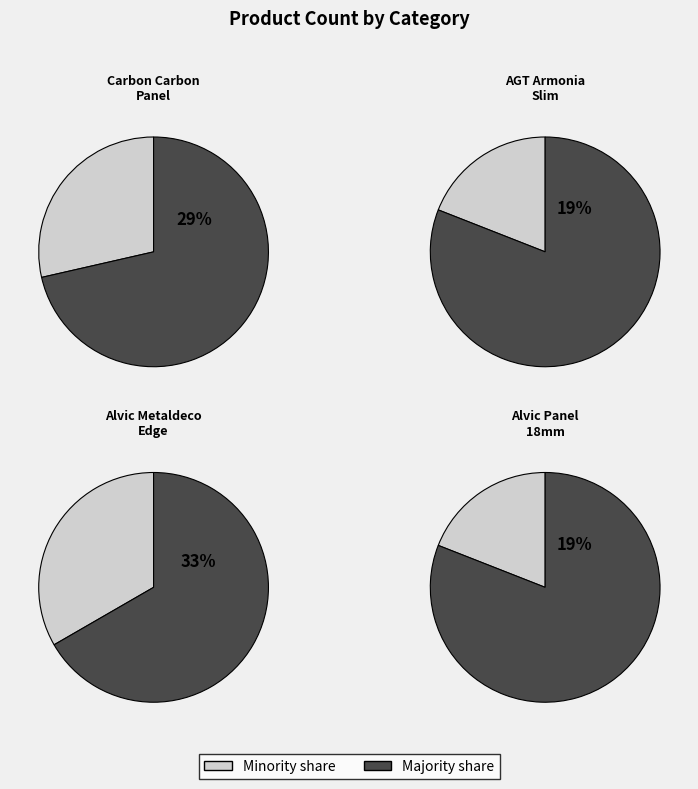

How much of the chart is everything except Alvic Metaldeco edge?

66.7%